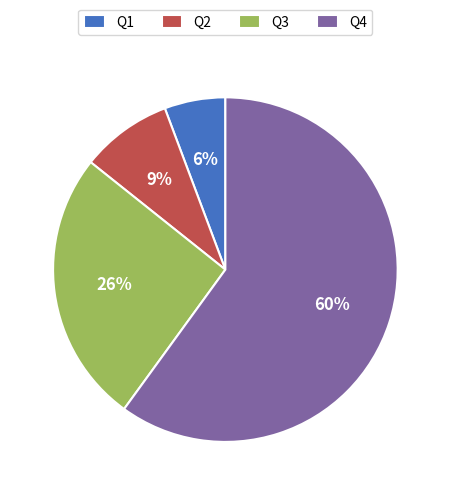

Is the sum of Q2 and Q4 greater than half?

Yes